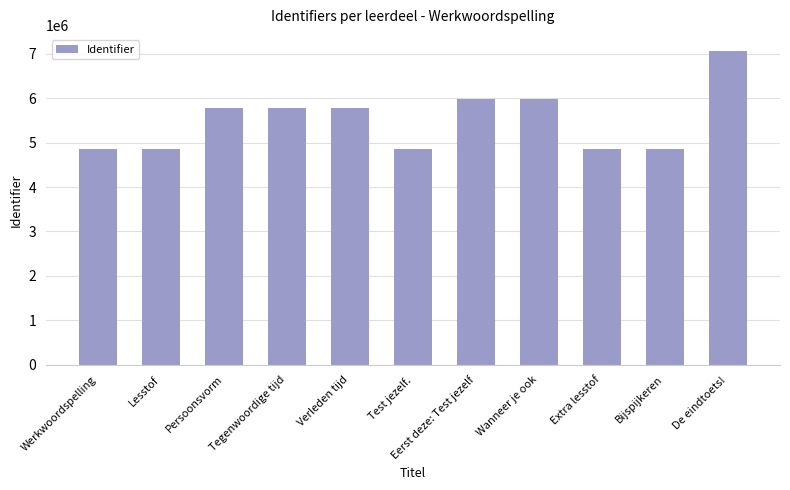

What is the sum of all values?

60663151